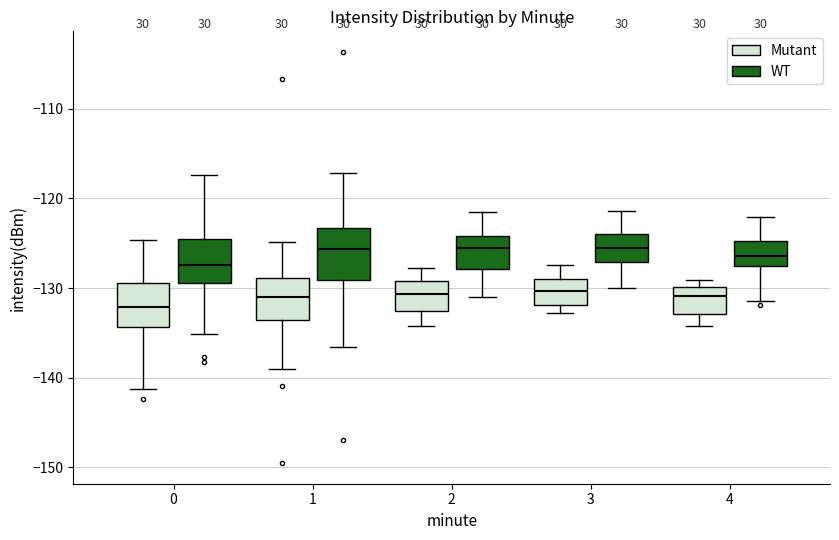

Reading left to right, transcribe this box plot: for each box, give where its median line is, the range the box spans, and where its two whiskers end, as read against the y-axis. The values are not printed on the chart, so give them approximately, as read against the axis.

0 (Mutant): median -132, box -134 to -129, whiskers -141 to -125
0 (WT): median -127, box -129 to -125, whiskers -135 to -117
1 (Mutant): median -131, box -134 to -129, whiskers -139 to -125
1 (WT): median -126, box -129 to -123, whiskers -137 to -117
2 (Mutant): median -131, box -133 to -129, whiskers -134 to -128
2 (WT): median -126, box -128 to -124, whiskers -131 to -121
3 (Mutant): median -130, box -132 to -129, whiskers -133 to -127
3 (WT): median -126, box -127 to -124, whiskers -130 to -121
4 (Mutant): median -131, box -133 to -130, whiskers -134 to -129
4 (WT): median -126, box -128 to -125, whiskers -131 to -122